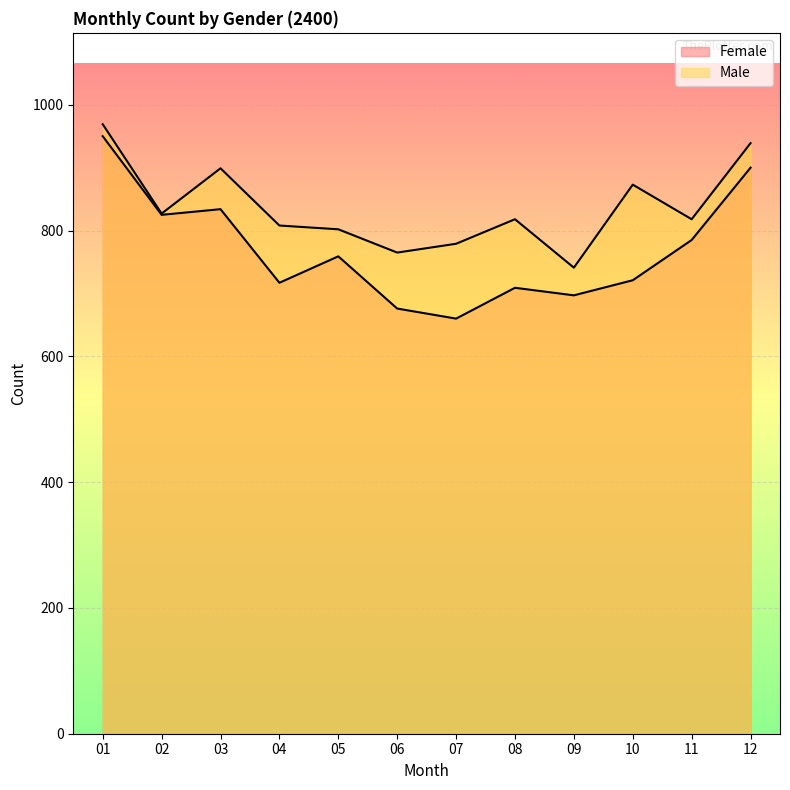

True or false: Male has more than 1 points higher than both neighbors.

True